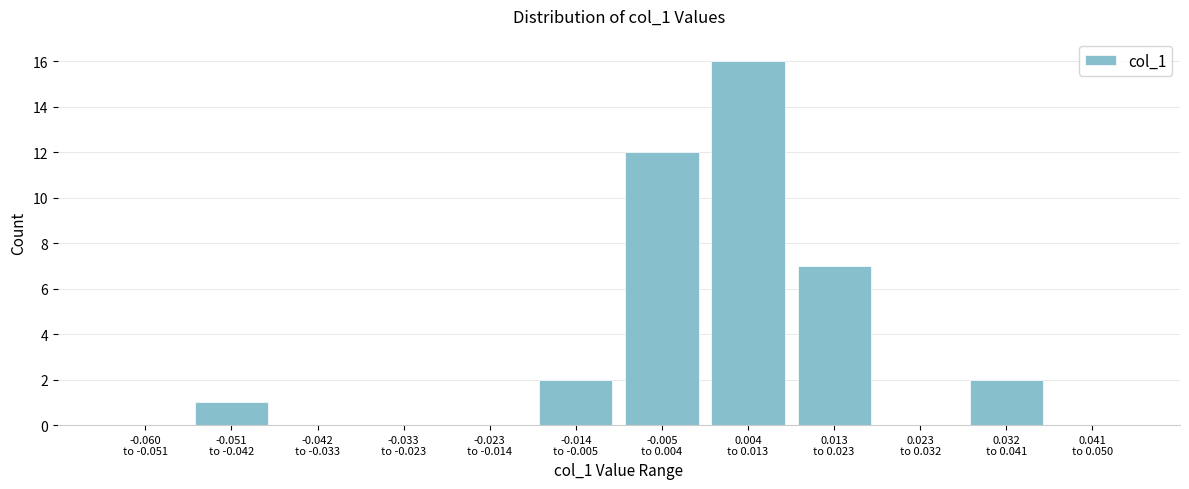

Count the number of categories in the chart.

12